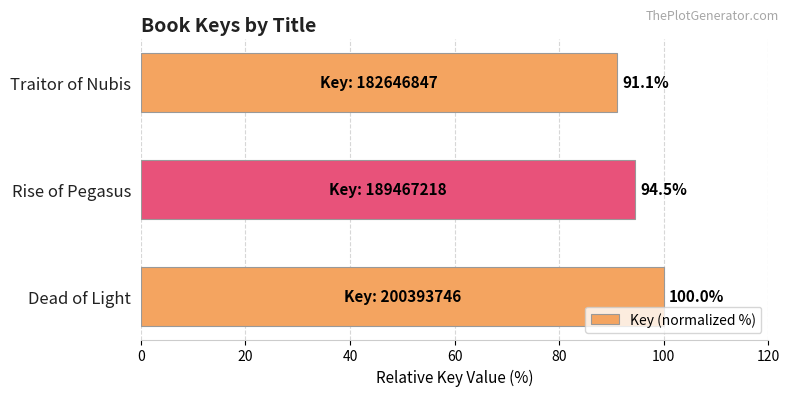

What is the smallest value displayed?

91.1